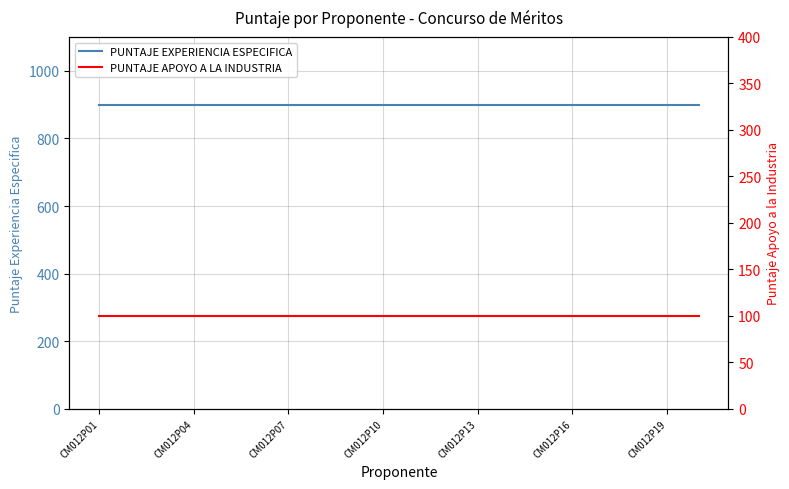

Reading left to right, transcribe all the data shown in this chart.

PUNTAJE EXPERIENCIA ESPECIFICA: 900	900	900	900	900	900	900	900	900	900	900	900	900	900	900	900	900	900	900	900
PUNTAJE APOYO A LA INDUSTRIA: 100	100	100	100	100	100	100	100	100	100	100	100	100	100	100	100	100	100	100	100